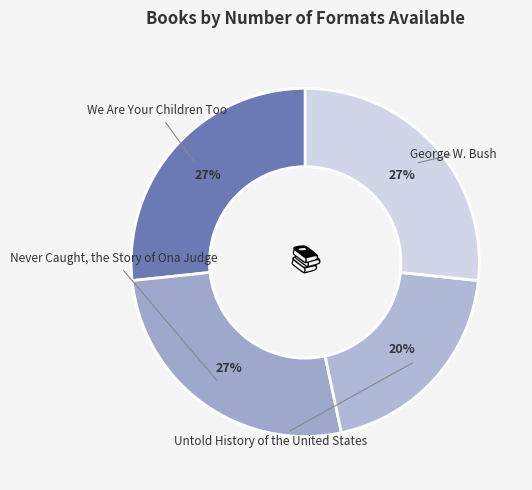

What is the total percentage of George W. Bush and Never Caught, the Story of Ona Judge?

53.3%